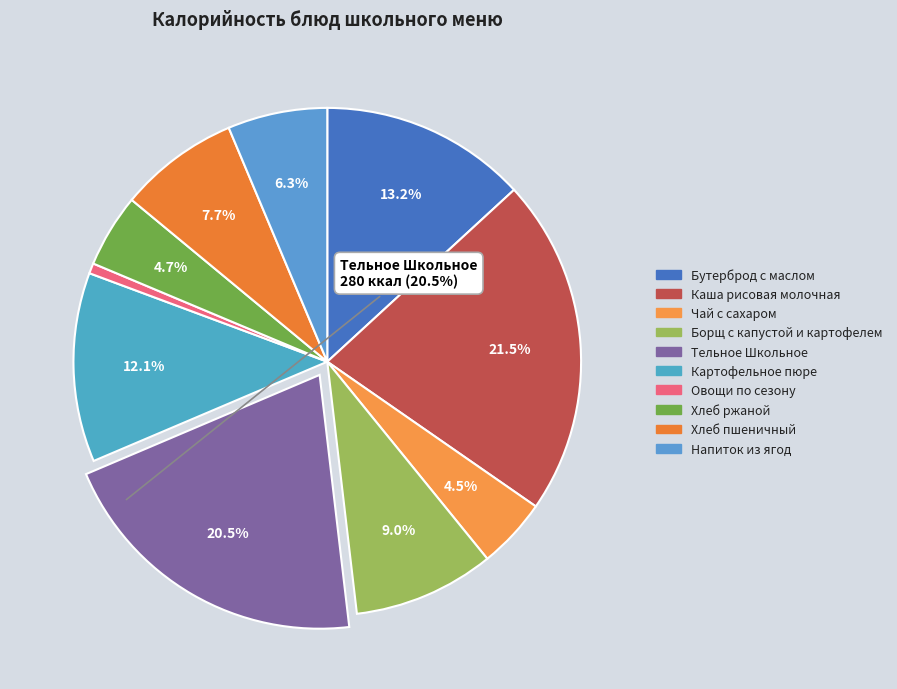

To the nearest percent, what percentage of the pie is Чай с сахаром?

4%